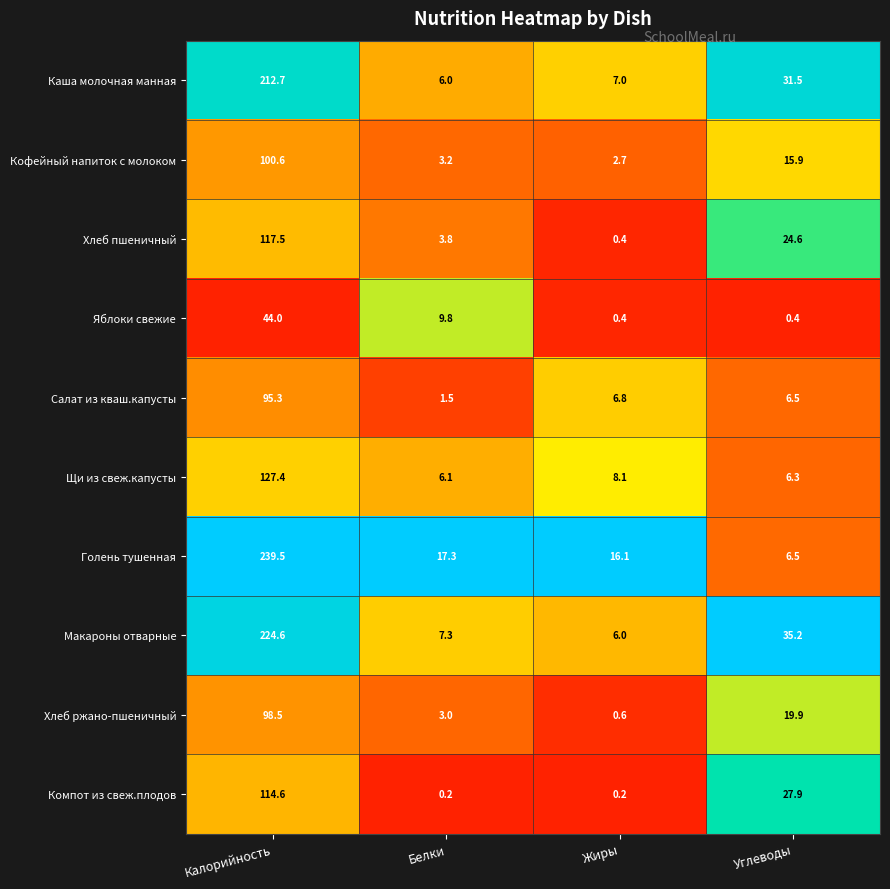

True or false: Кофейный напиток с молоком has a value of 2.0 at Белки.

False